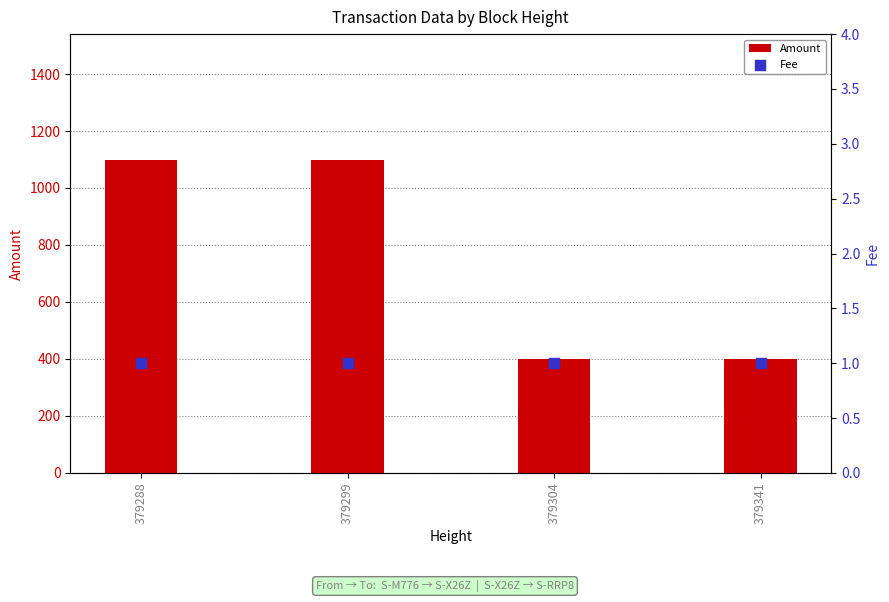

Which series has the widest spread of Y values?

Amount